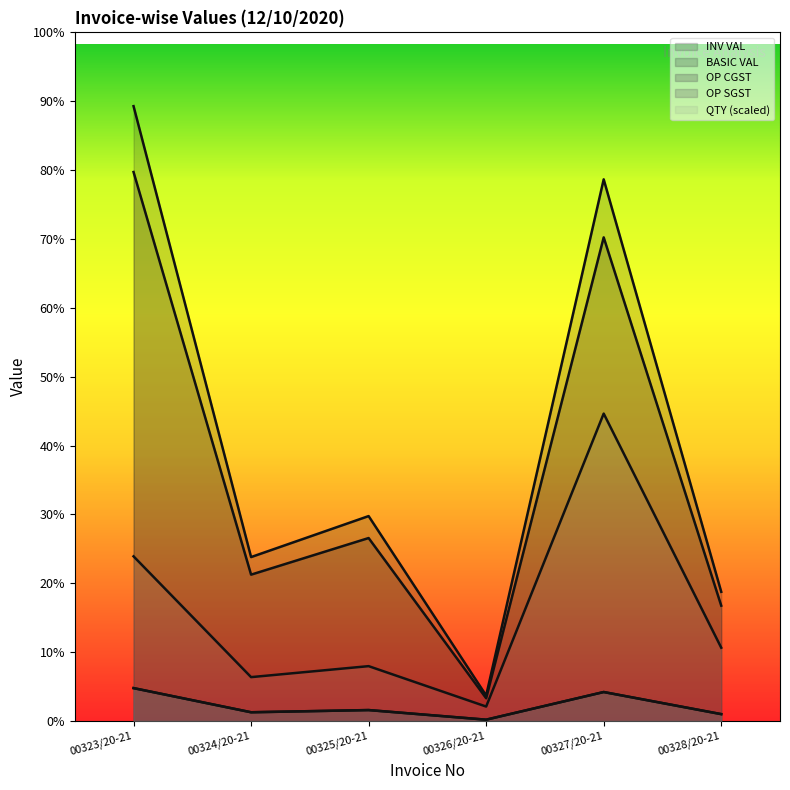

The OP SGST series shows 542.6 at 00324/20-21. True or false?

False